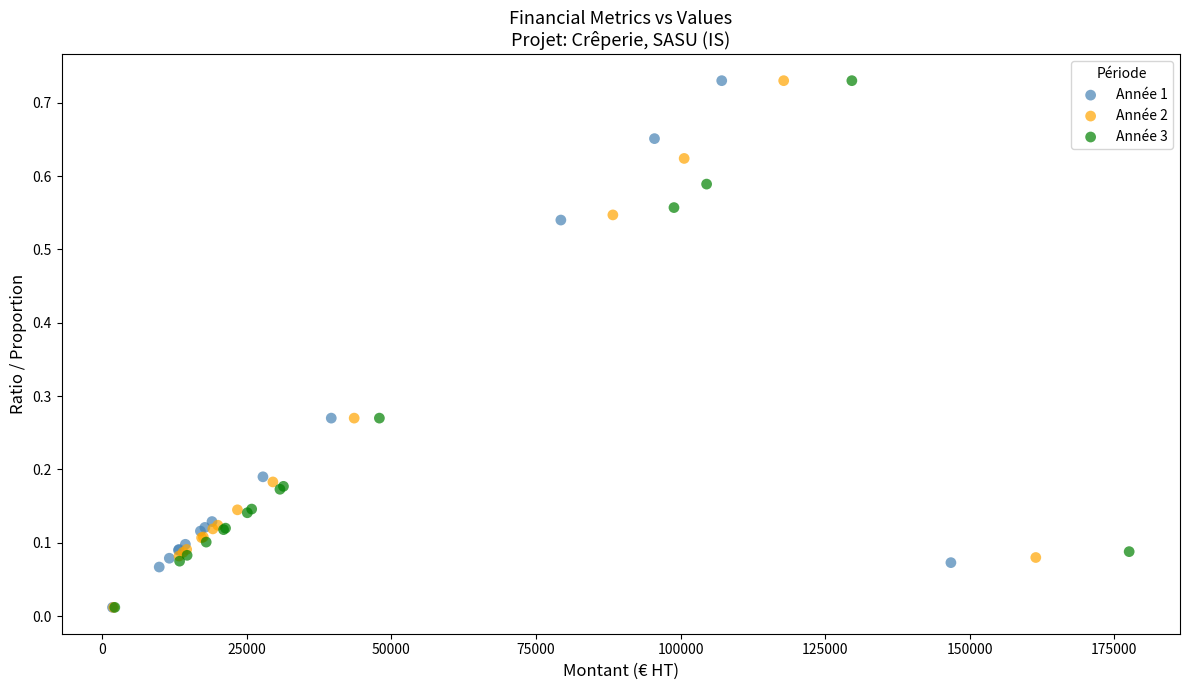

What are all the series names shown in the legend?

Année 1, Année 2, Année 3